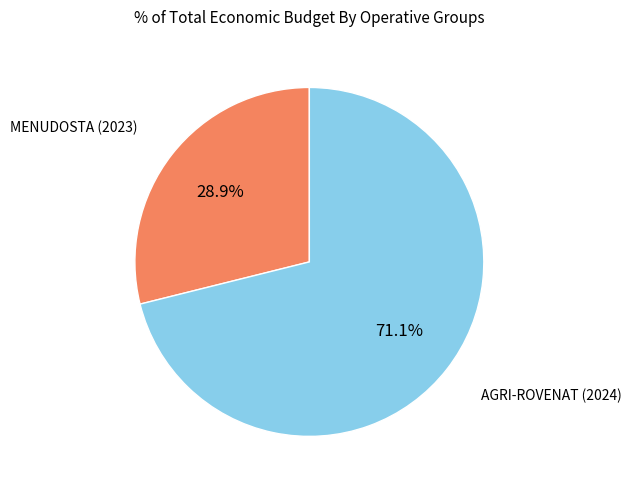

Is there any slice that represents more than half of the pie?

Yes